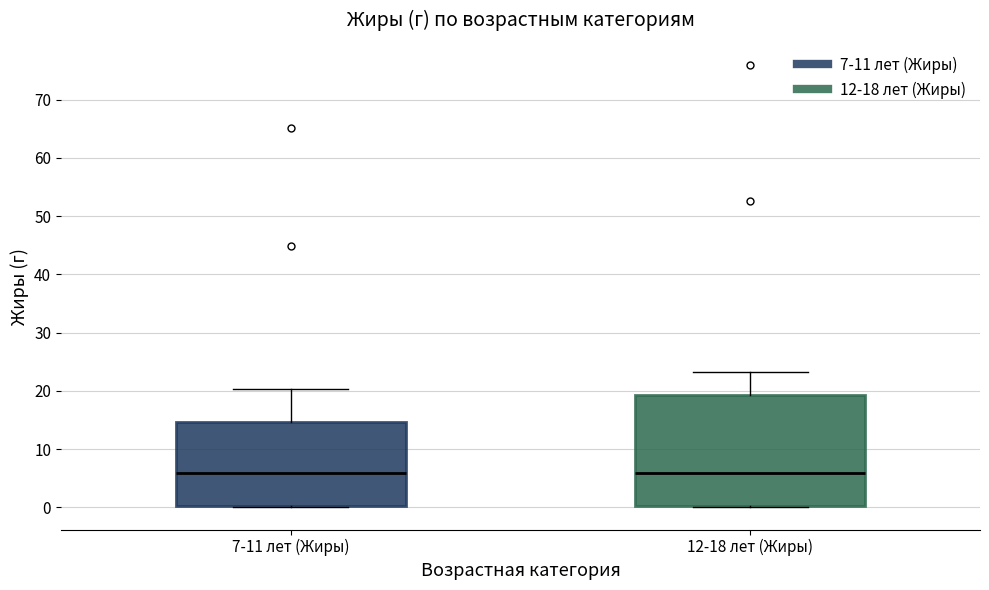

Where is the lower edge of the box for 7-11 лет (Жиры) on the y-axis? The values are not printed on the chart, so give them approximately, as read against the axis.

0